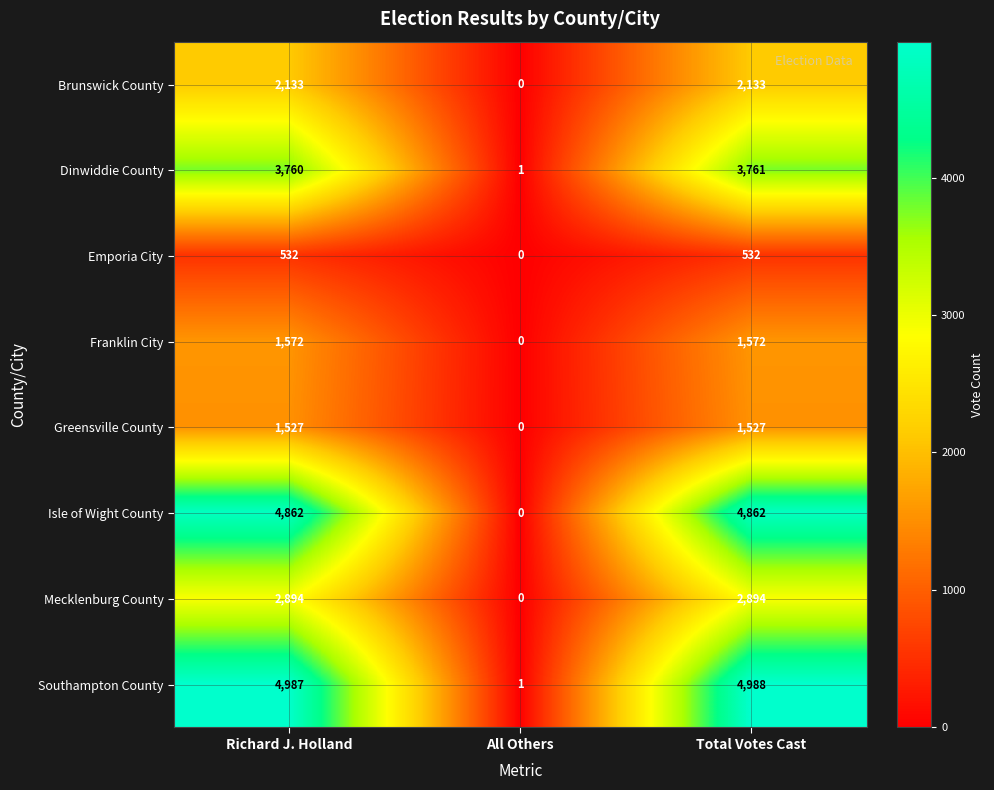

Read the Isle of Wight County value at Total Votes Cast.

4862